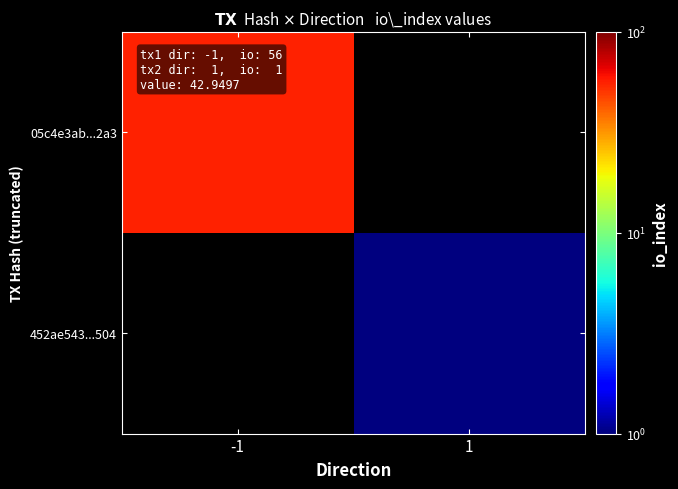

Which category has the highest value across all series?

-1